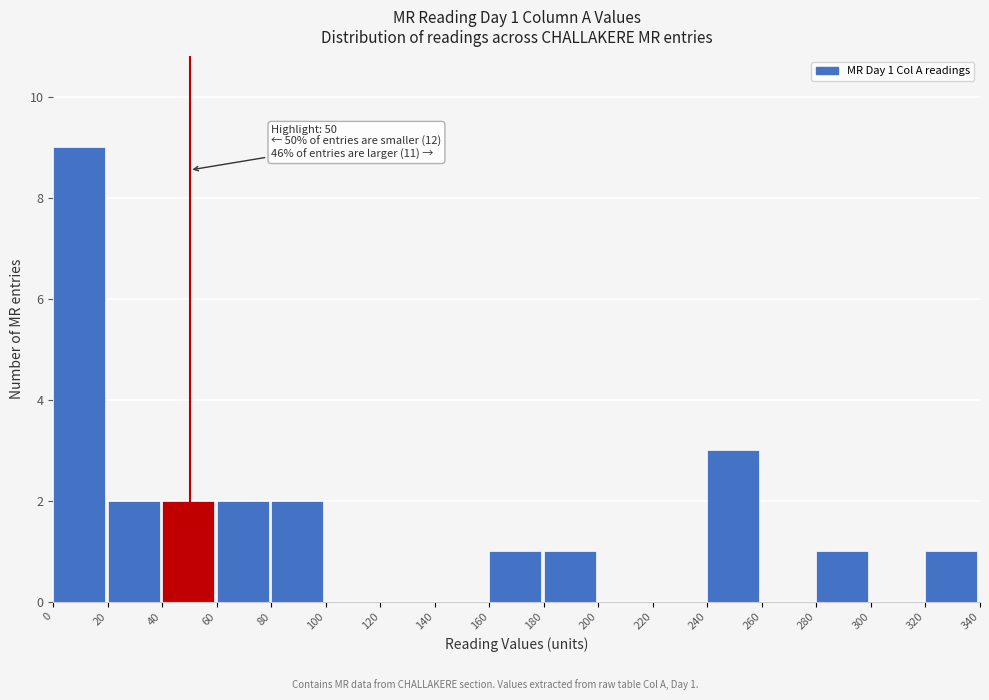

Over which range of the x-axis is the bar tallest?

0 to 20